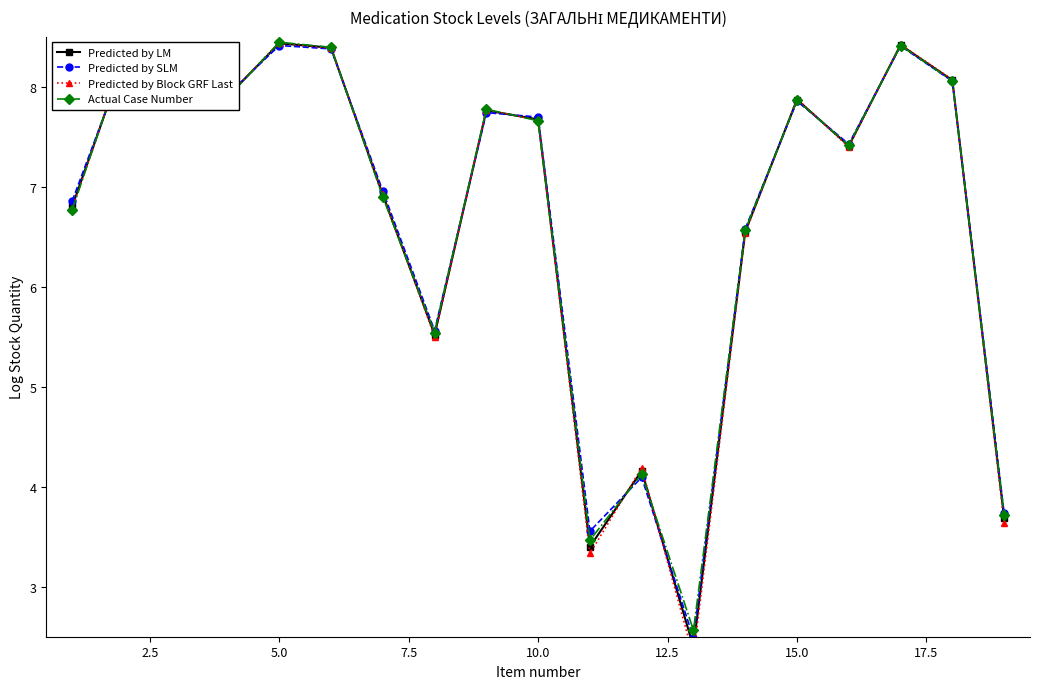

In Predicted by SLM, how many points are lower than both neighbors (excluding endpoints)?

5